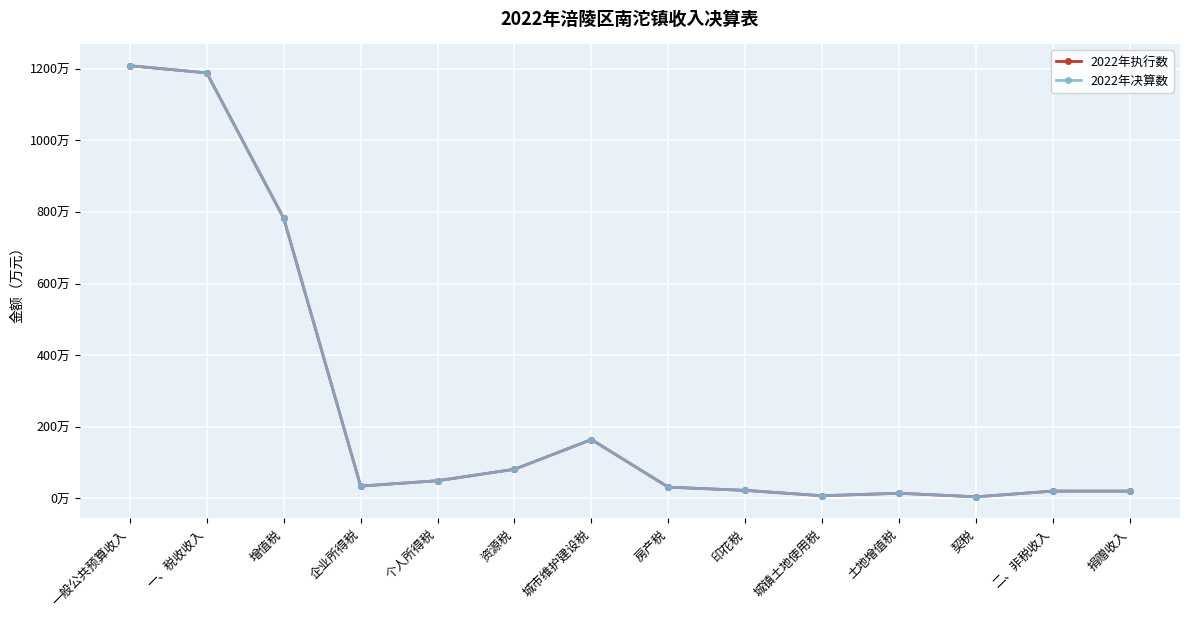

Does the chart have visible grid lines?

Yes